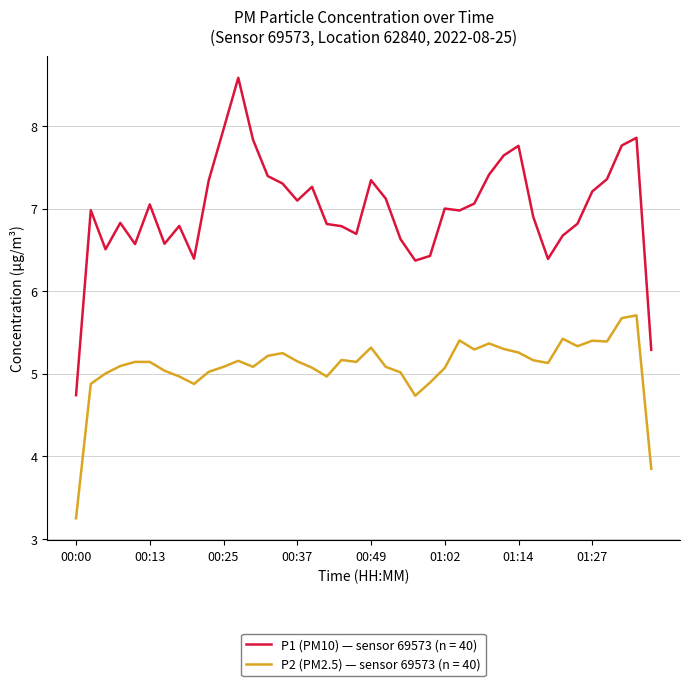

List the series in order of their peak value, lowest first.

P2 (PM2.5) — sensor 69573 (n = 40), P1 (PM10) — sensor 69573 (n = 40)